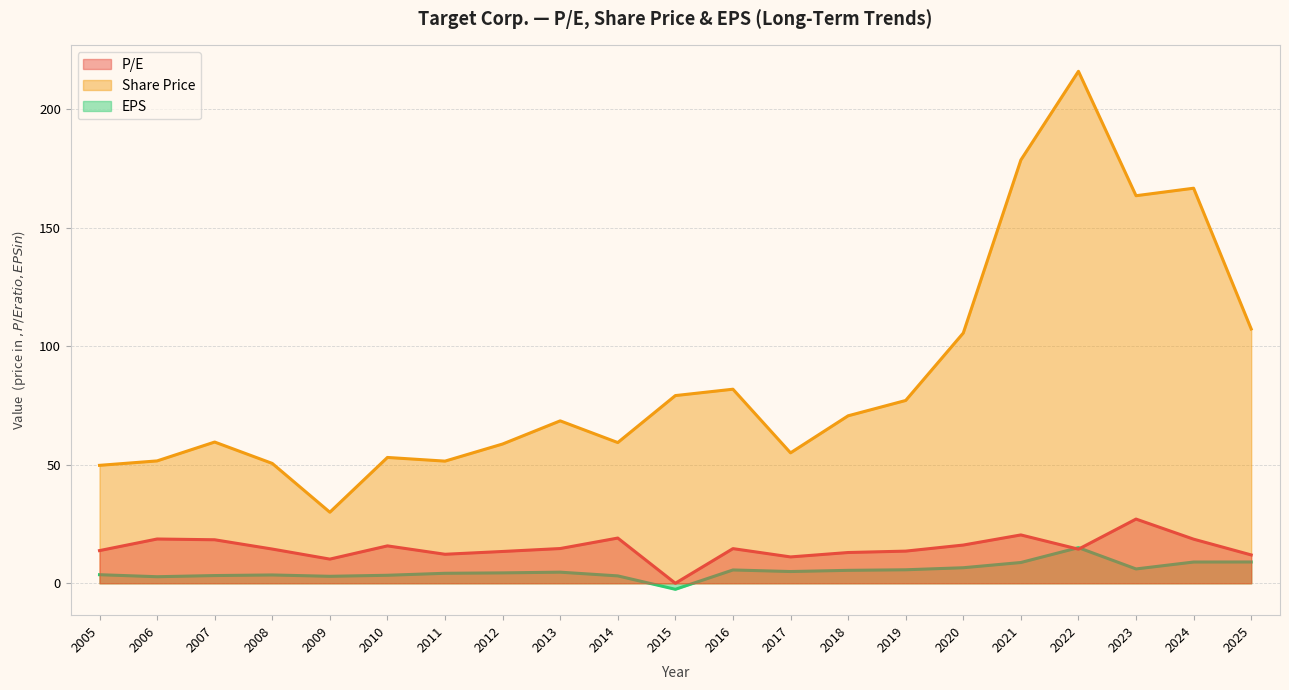

What are all the series names shown in the legend?

P/E, Share Price, EPS